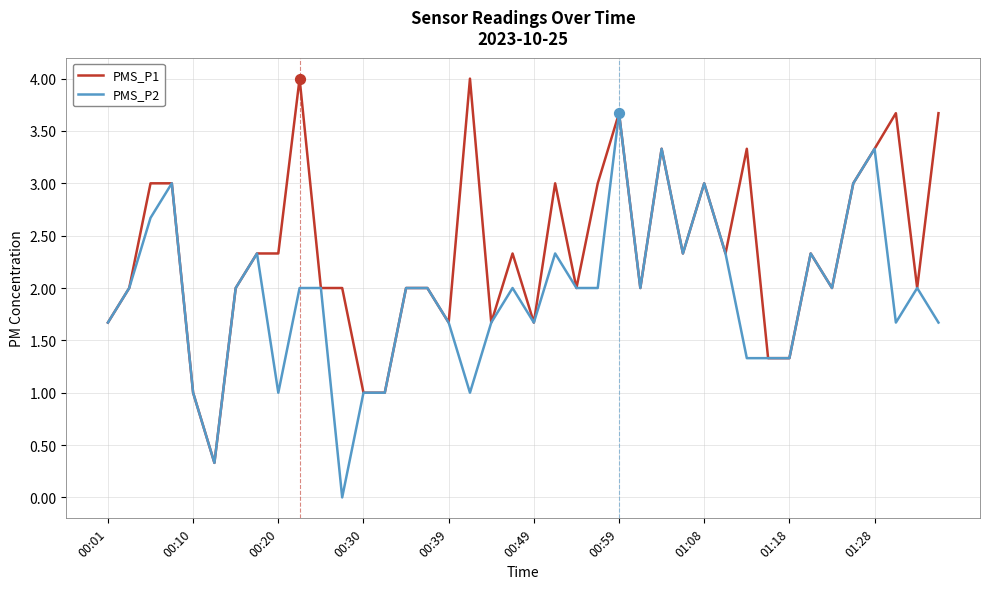

Which series has the largest total across all categories?

PMS_P1